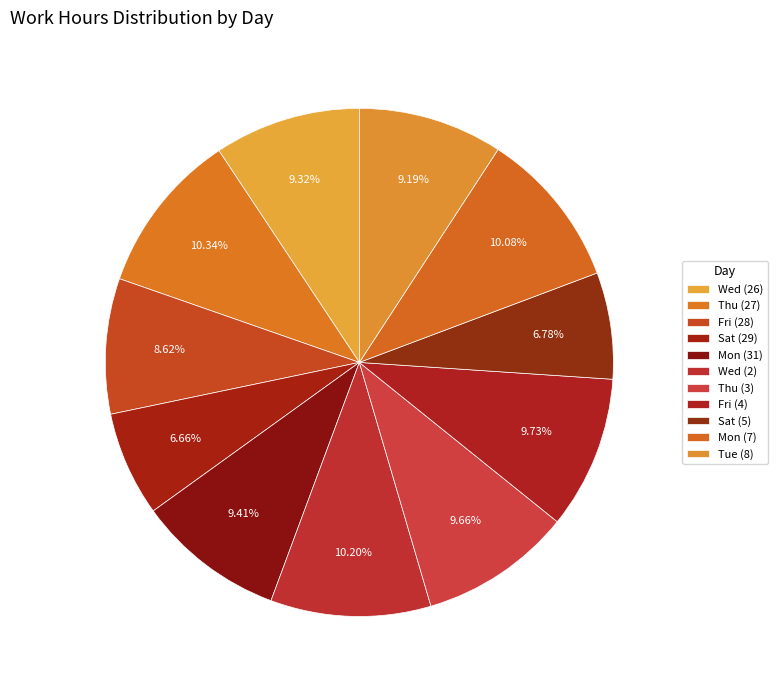

Is it true that Tue (8) is 1% of the pie?

False